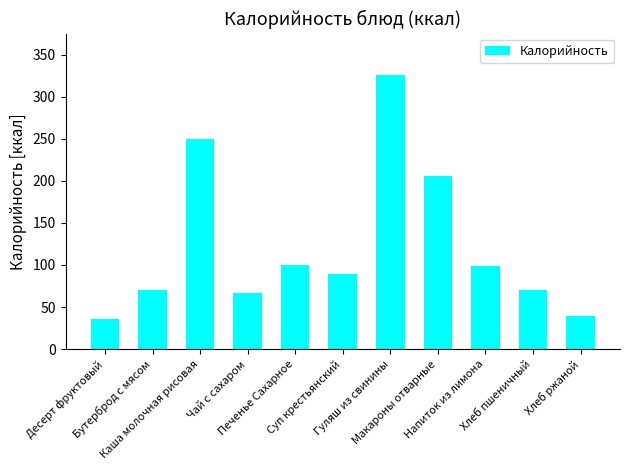

What is the greatest value displayed?

326.0